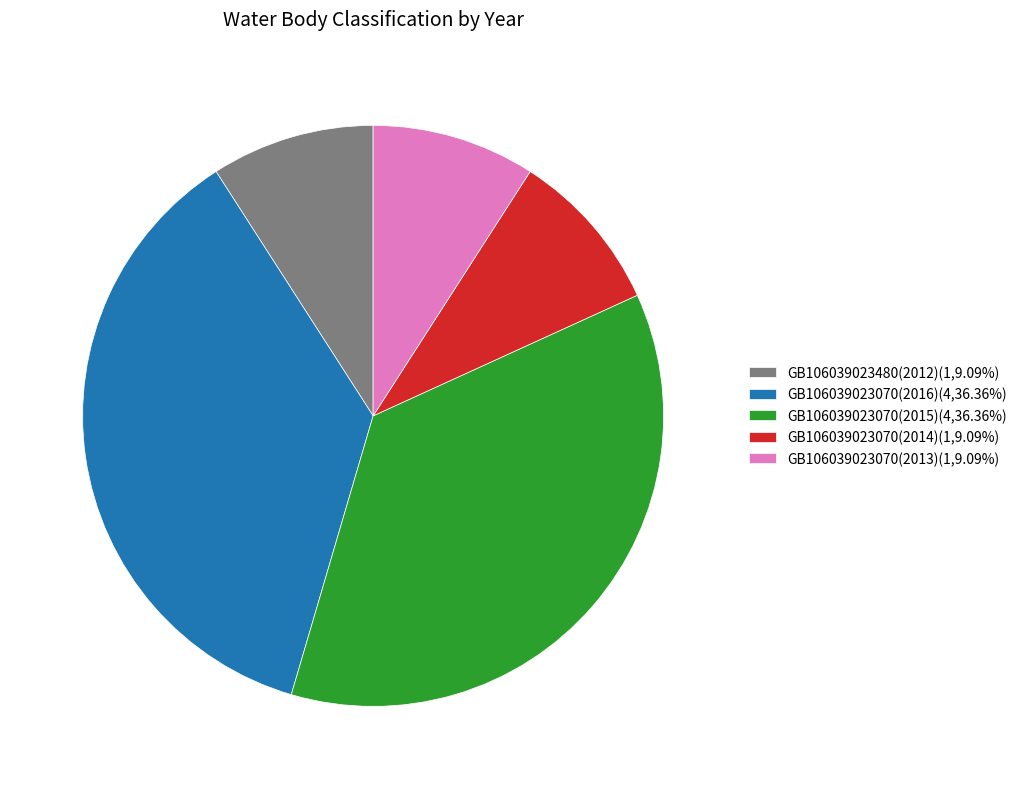

Does any single category account for the majority?

No